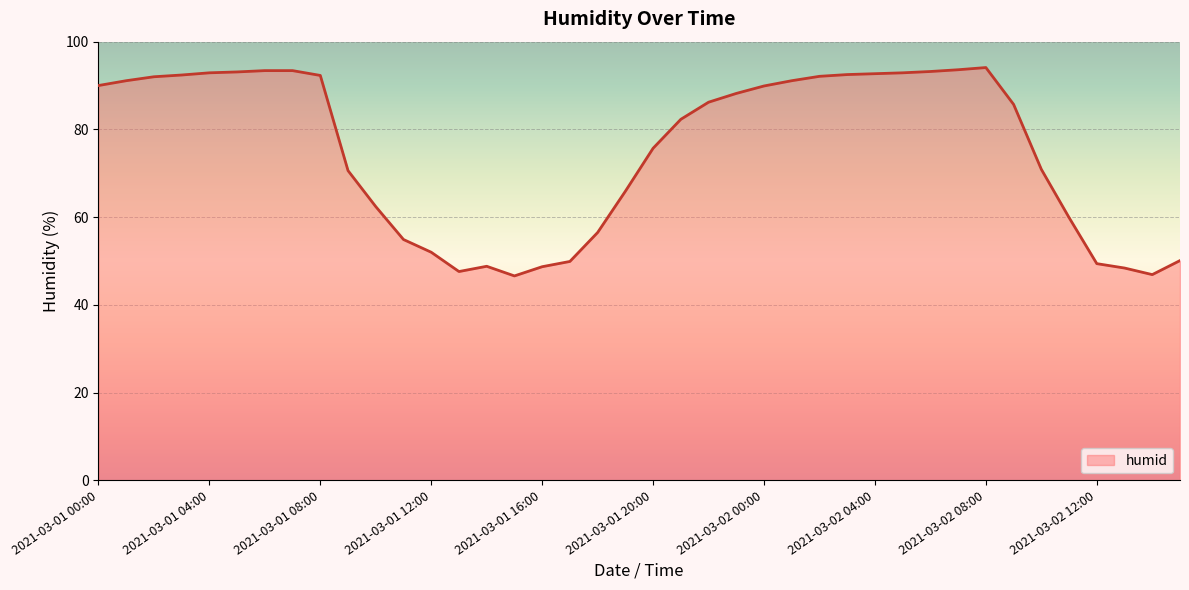

What is the greatest value displayed?

94.1